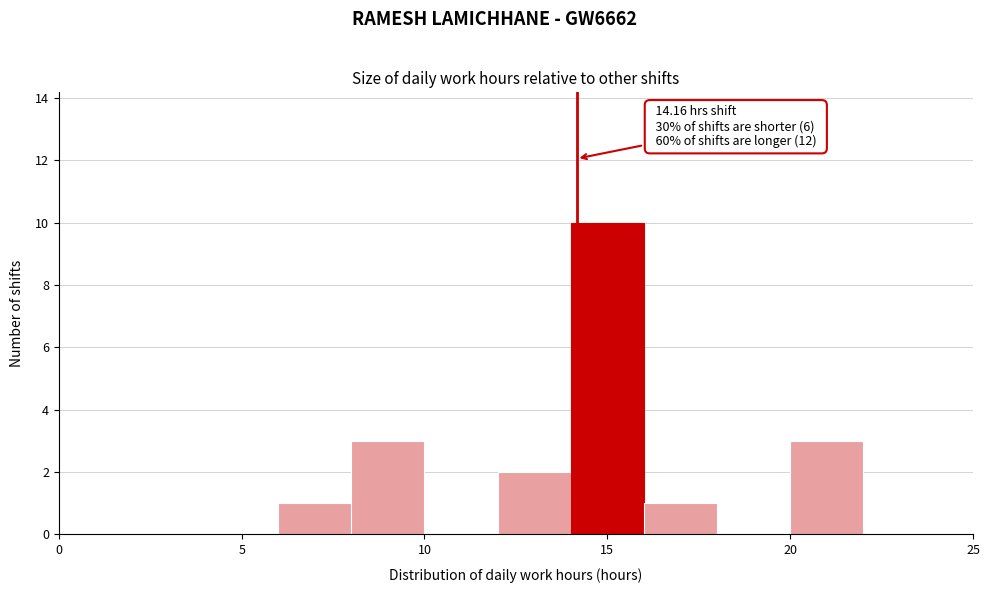

Over which range of the x-axis is the bar tallest?

14 to 16